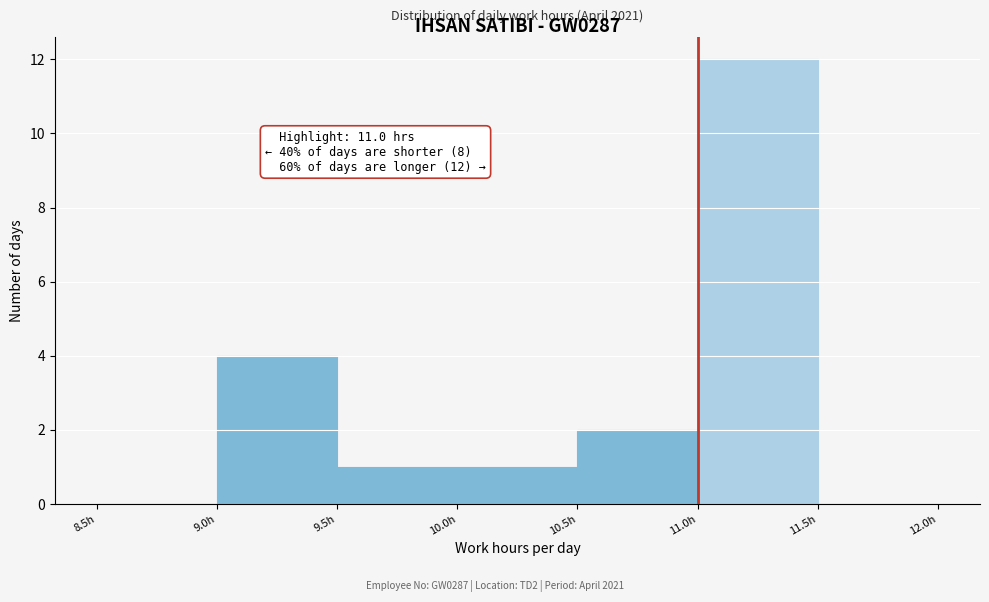

Which range on the x-axis has the tallest bar?

11.0 to 11.5